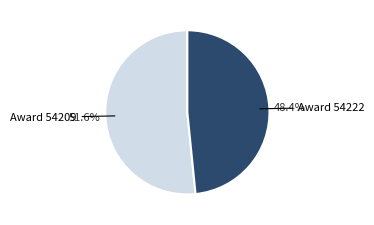

Does any single category account for the majority?

Yes